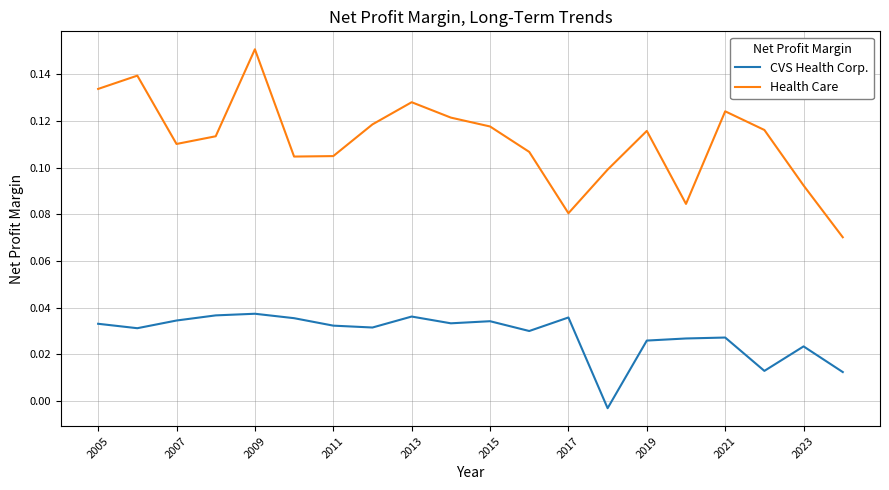

True or false: CVS Health Corp. and Health Care intersect in this chart.

False